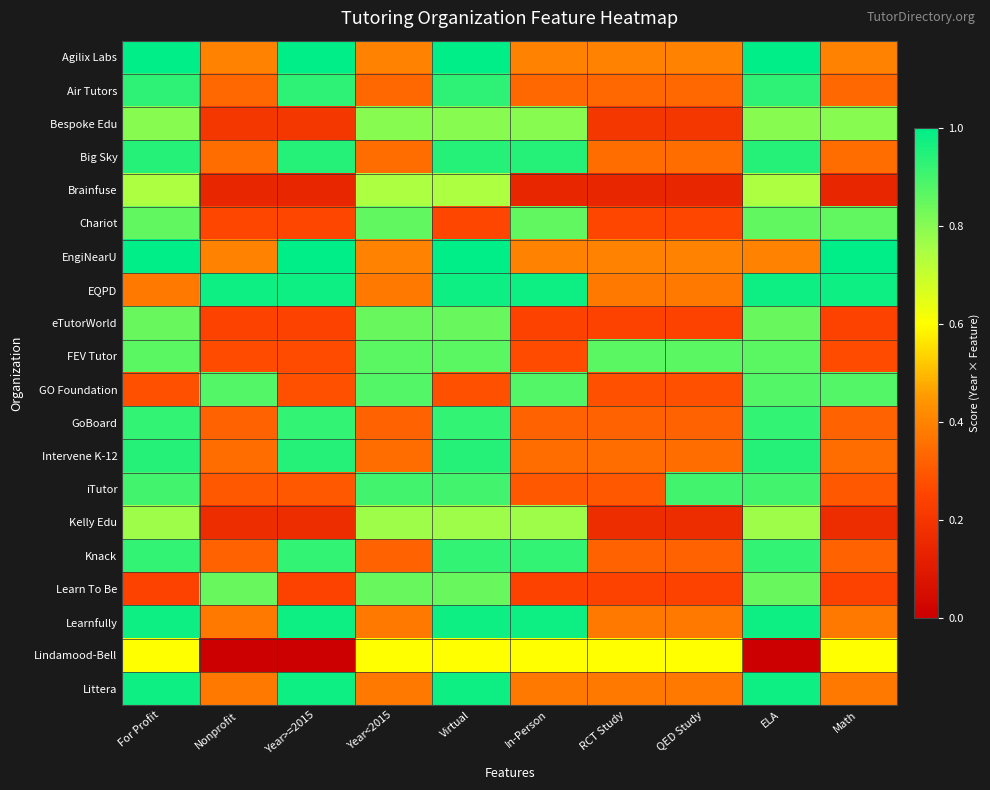

Which series has the largest total across all categories?

EQPD